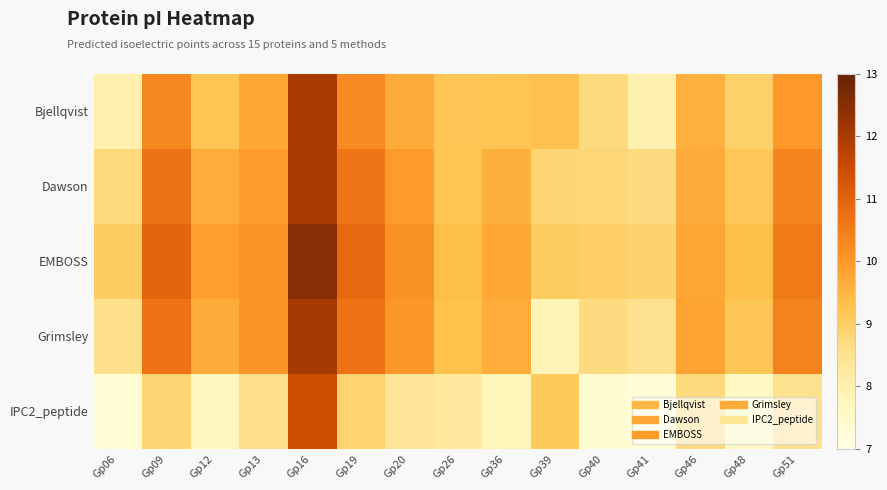

What is the maximum value shown in the chart?

12.5